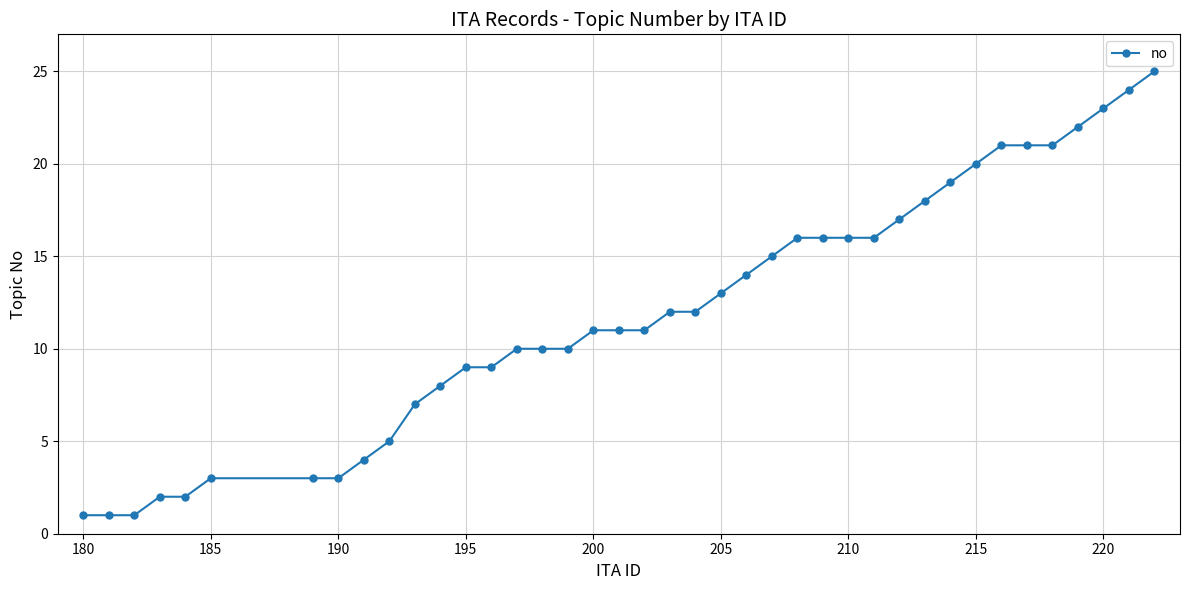

What is the difference between the second highest and second lowest values?

23